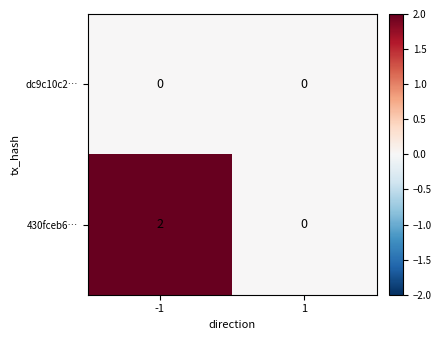

List the series in order of their peak value, lowest first.

dc9c10c2…, 430fceb6…